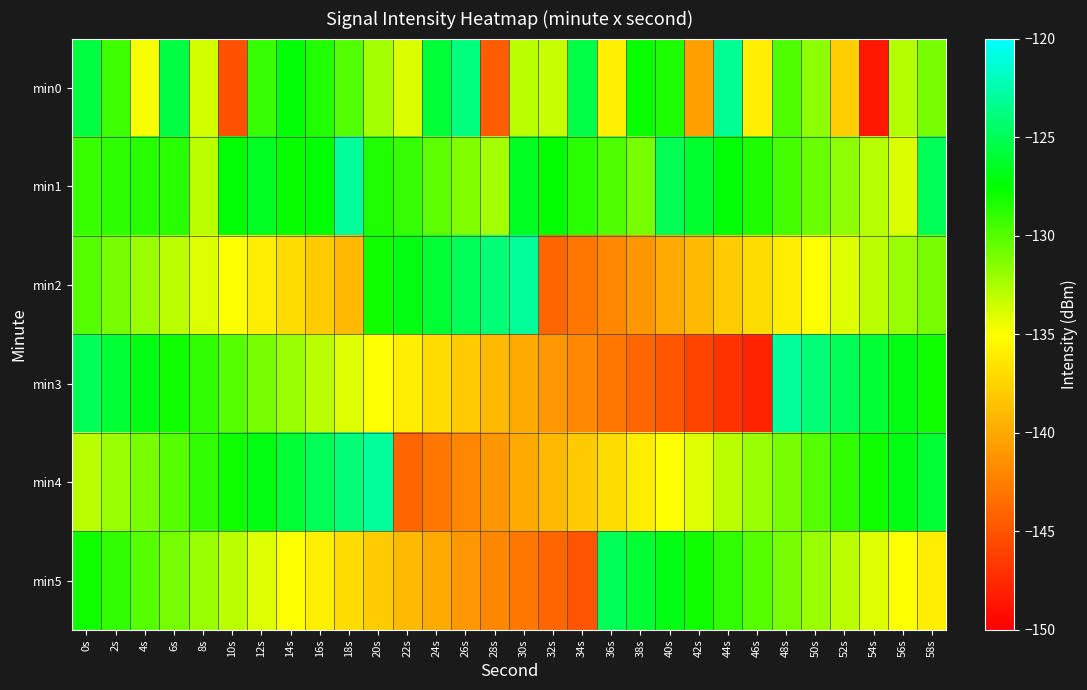

Between 10s and 18s, which series saw the biggest shift?

min0